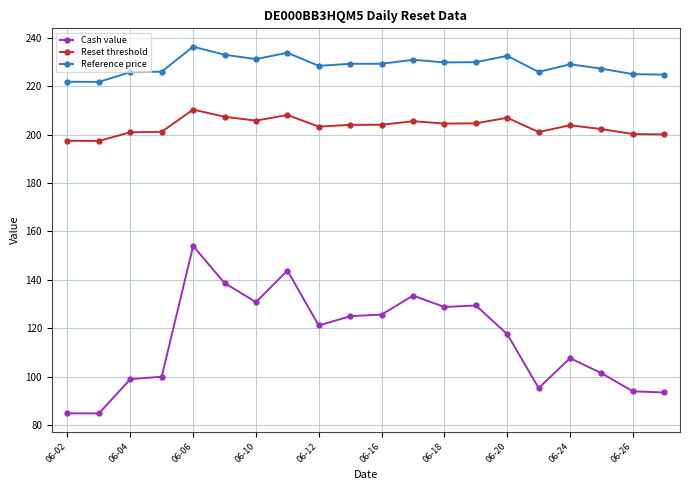

What is the average value of the Cash value series?

115.4